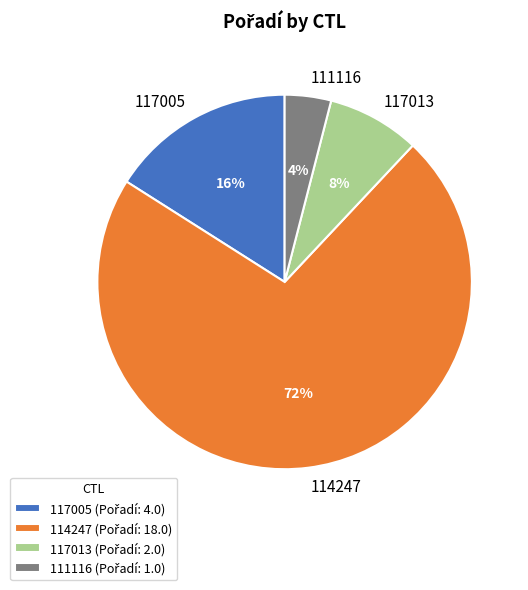

Is it true that 111116 is 10% of the pie?

False